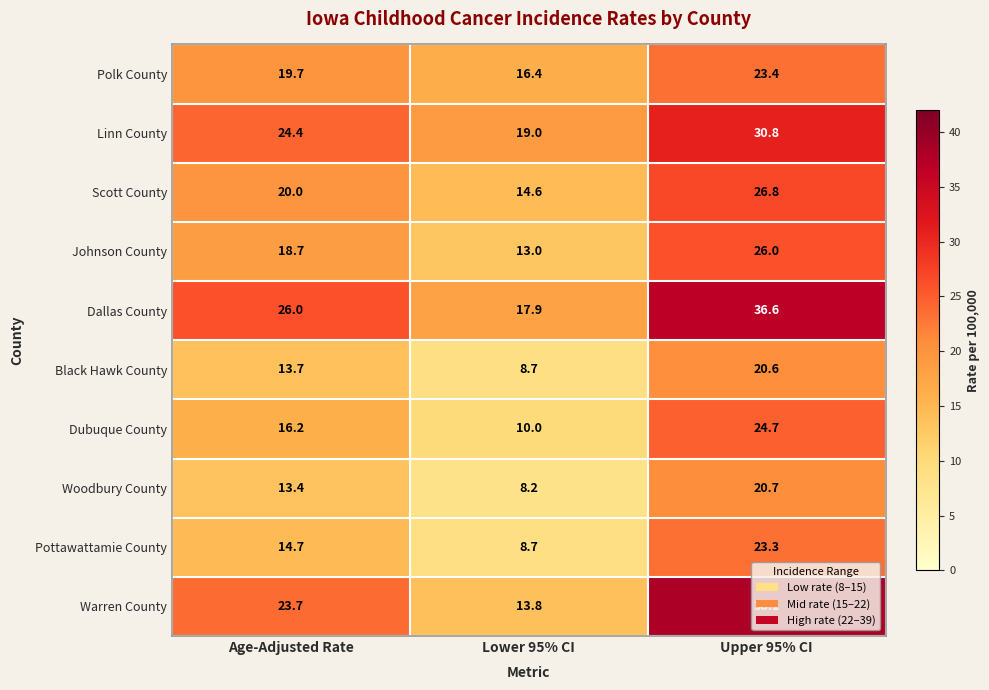

What is the difference between the Dubuque County values at Upper 95% CI and Age-Adjusted Rate?

8.5